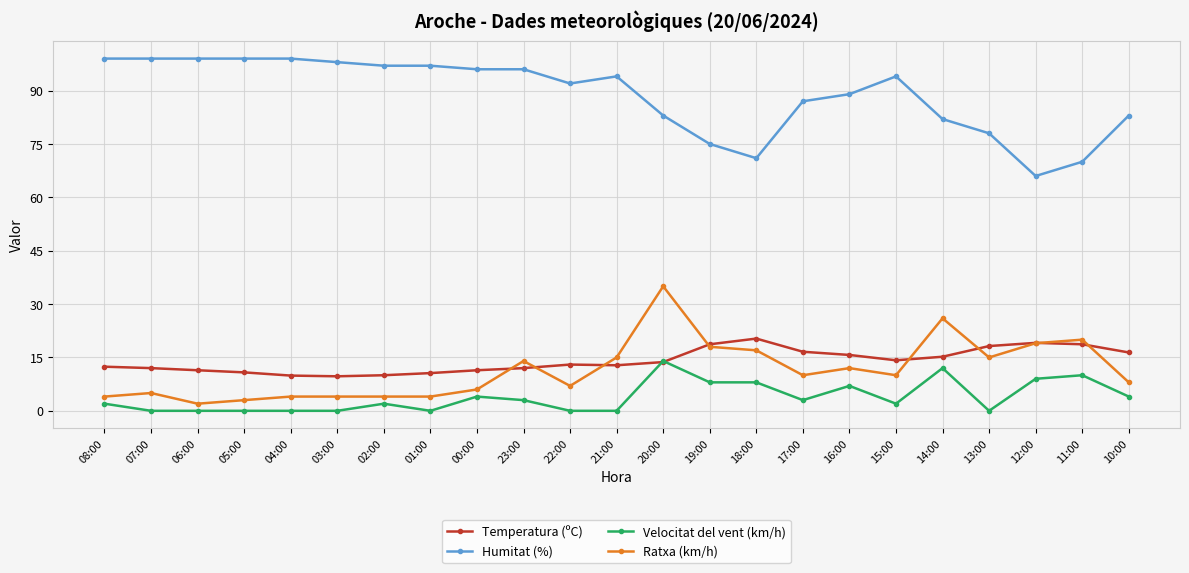

What is the spread (max minus min) of values at 02:00?

95.0